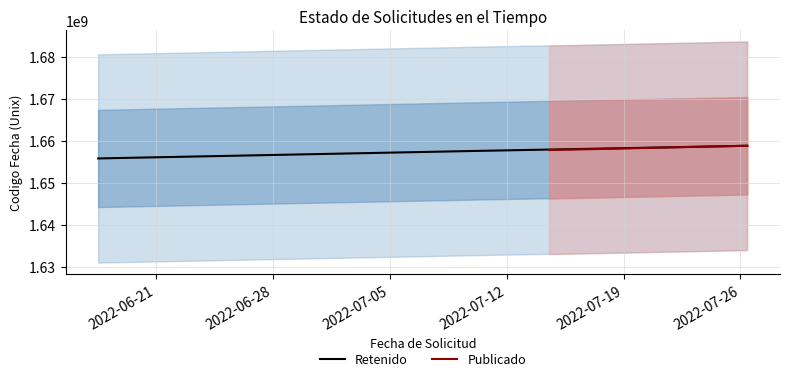

What is the minimum value for Retenido?

1655805404